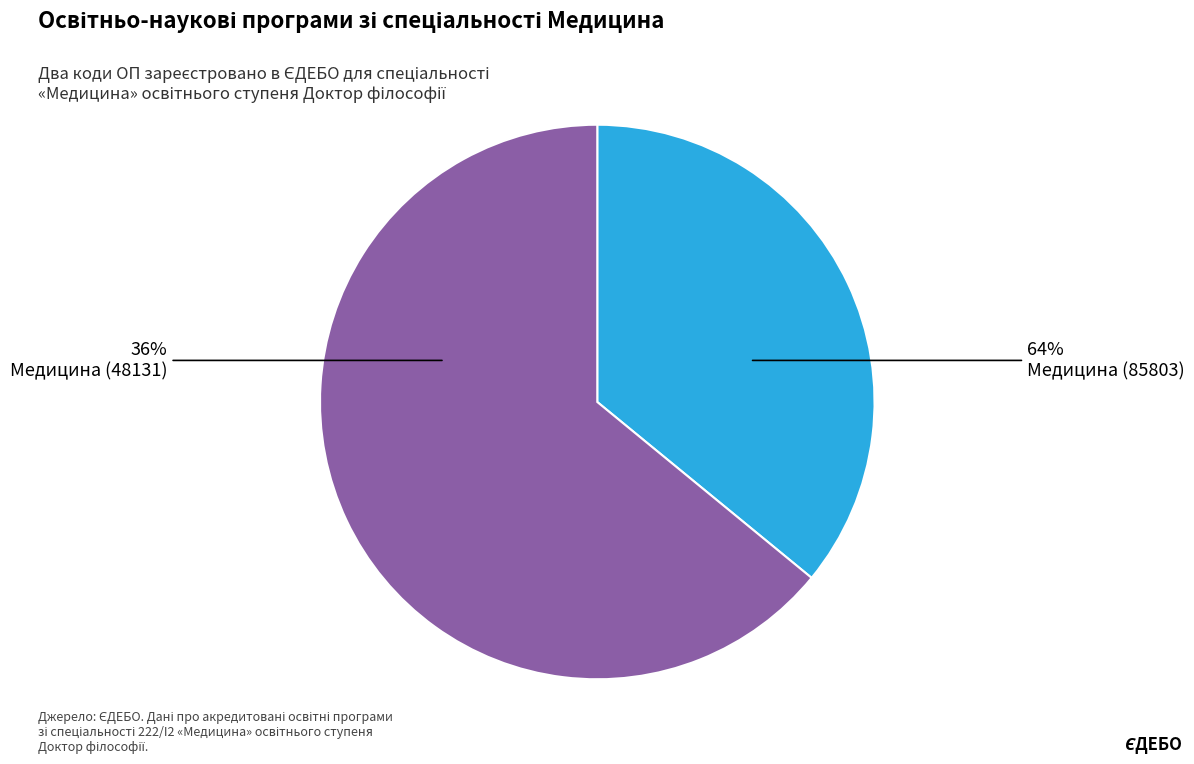

To the nearest percent, what is the average slice percentage?

50%